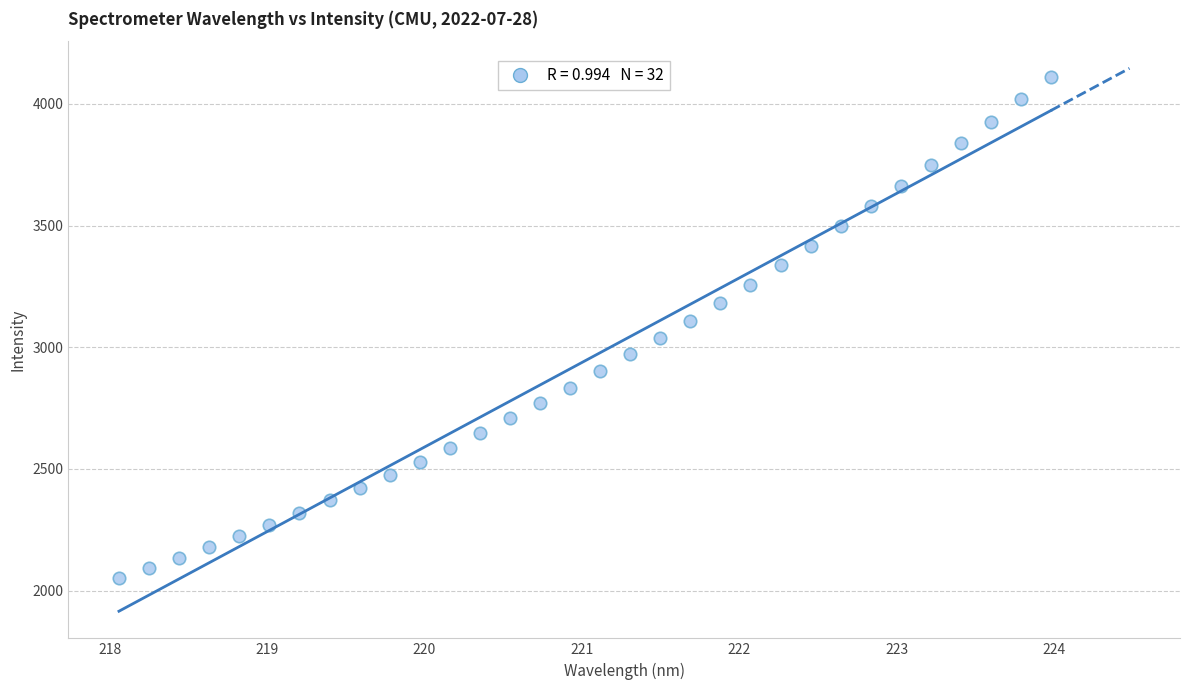

What is the range of X values (max minus min)?

5.9